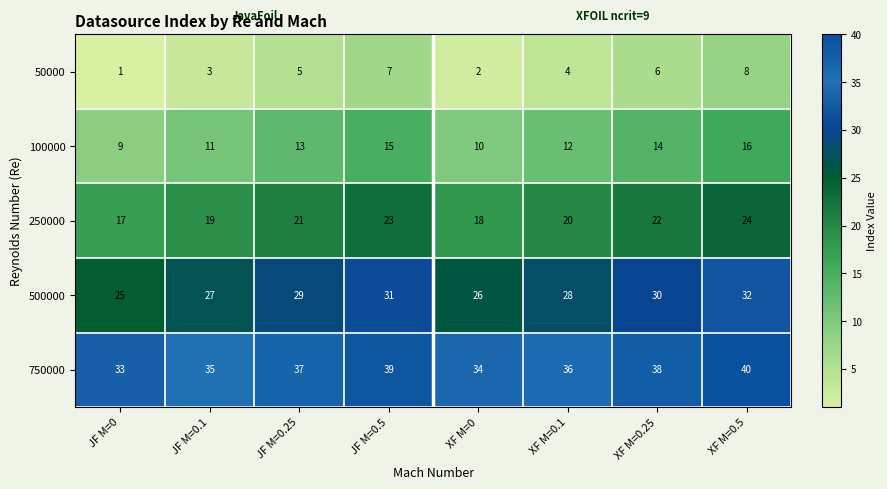

What is the sum of all 250000 values?

164